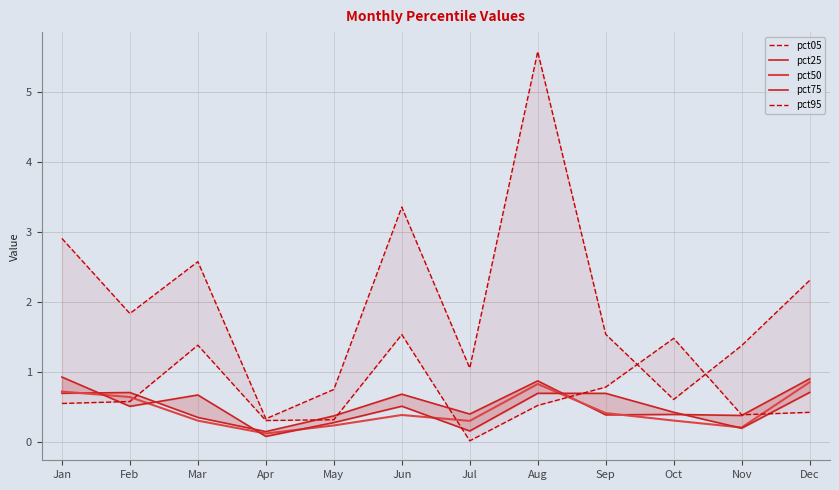

Is it true that pct50 equals 0.6 at Feb?

True